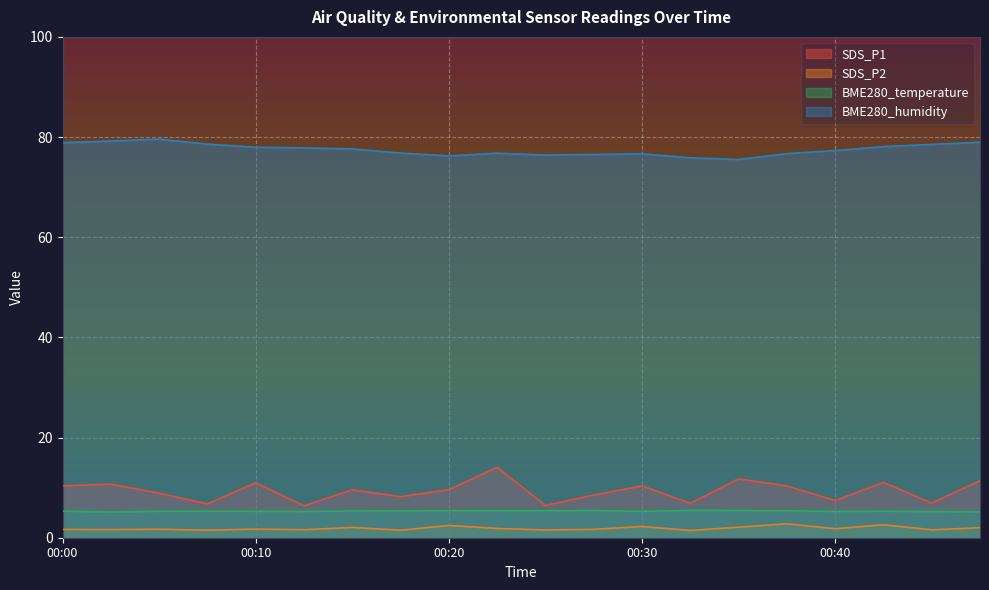

At how many categories does at least one series exceed 3?

20